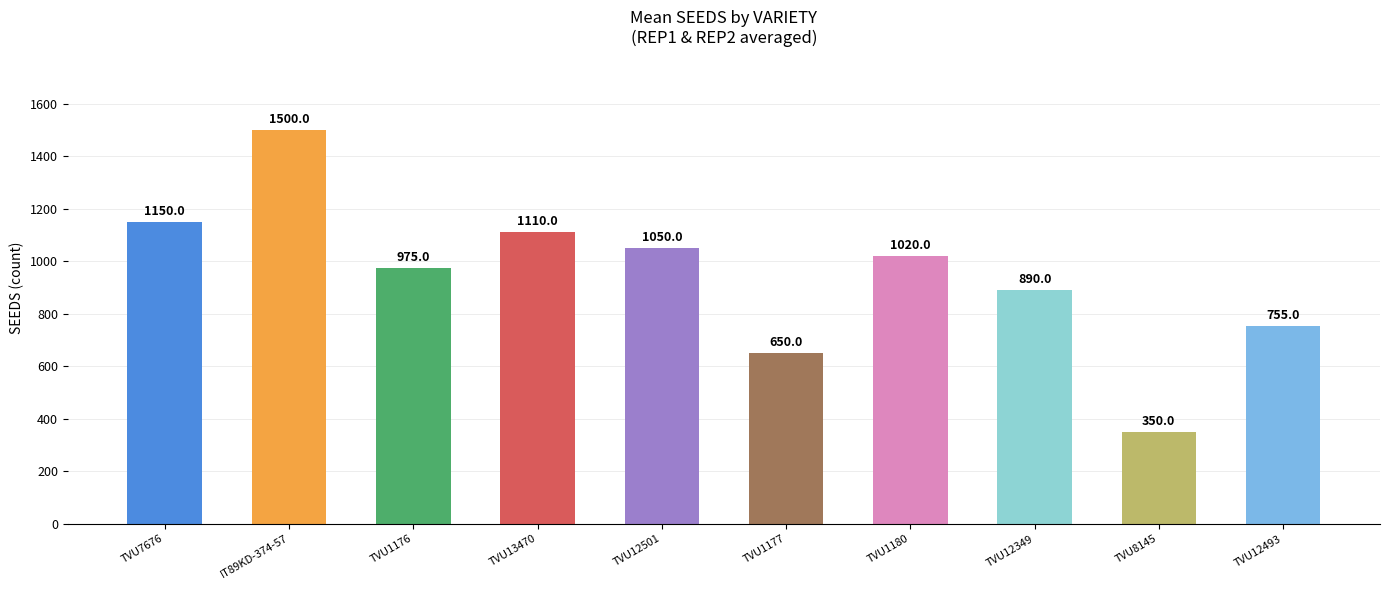

What is the average value?

945